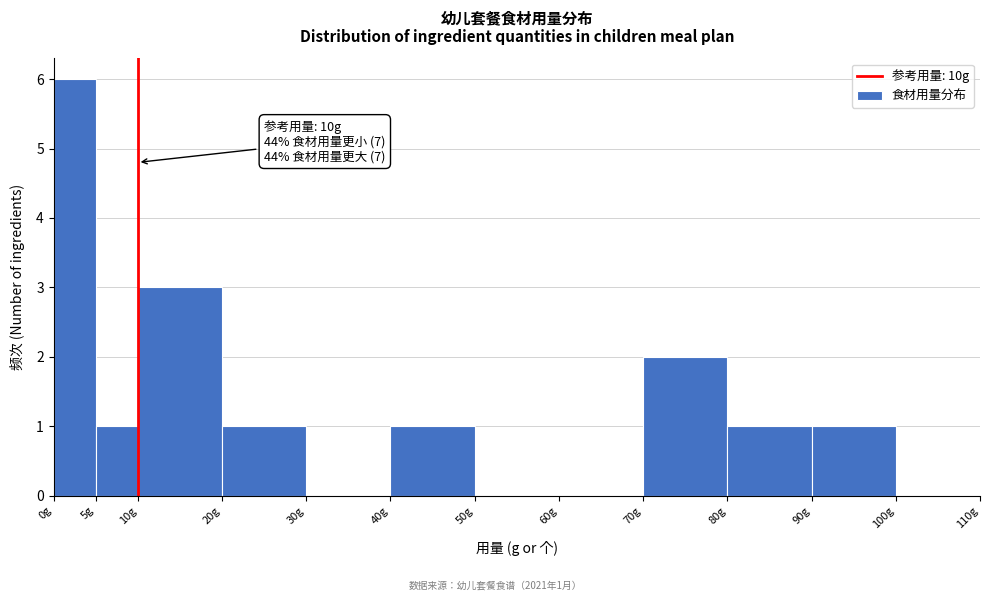

Which range on the x-axis has the tallest bar?

0 to 5